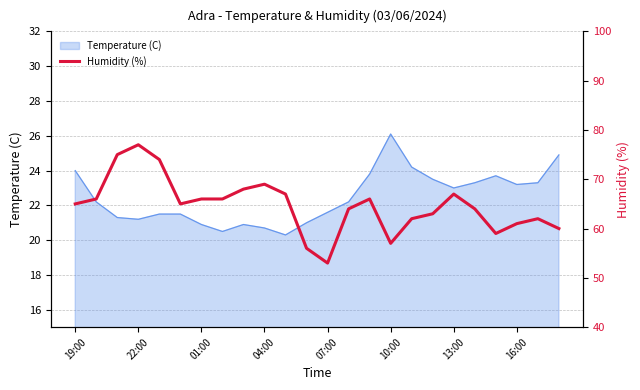

Which category has the highest value in the Temperature (C) series?

10:00